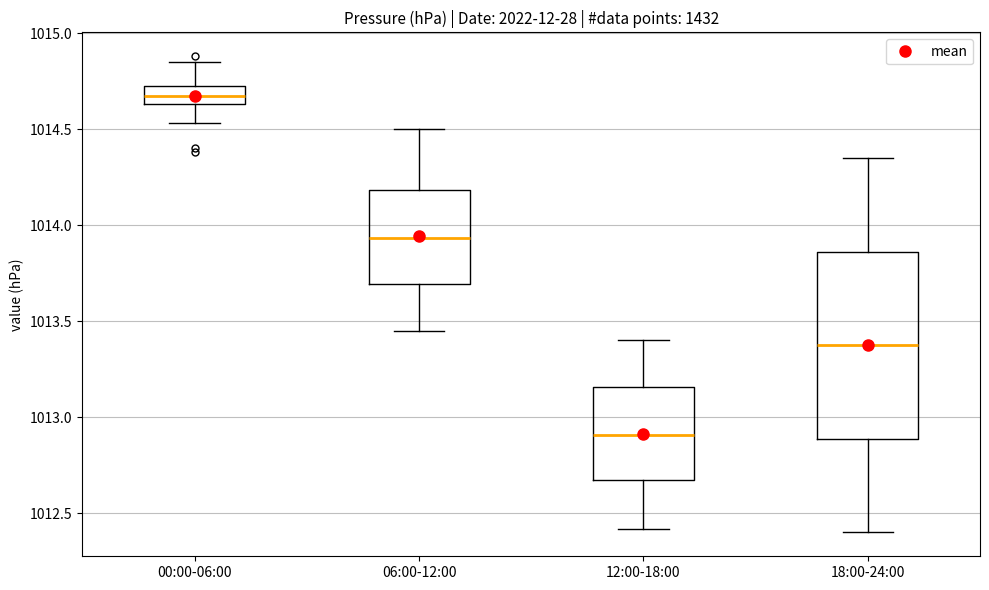

Reading left to right, transcribe this box plot: for each box, give where its median line is, the range the box spans, and where its two whiskers end, as read against the y-axis. The values are not printed on the chart, so give them approximately, as read against the axis.

00:00-06:00: median 1014.65 (inside the box), box 1014.65 to 1014.75, whiskers 1014.55 to 1014.85
06:00-12:00: median 1013.95, box 1013.70 to 1014.20, whiskers 1013.45 to 1014.50
12:00-18:00: median 1012.90, box 1012.65 to 1013.15, whiskers 1012.40 to 1013.40
18:00-24:00: median 1013.40, box 1012.90 to 1013.85, whiskers 1012.40 to 1014.35